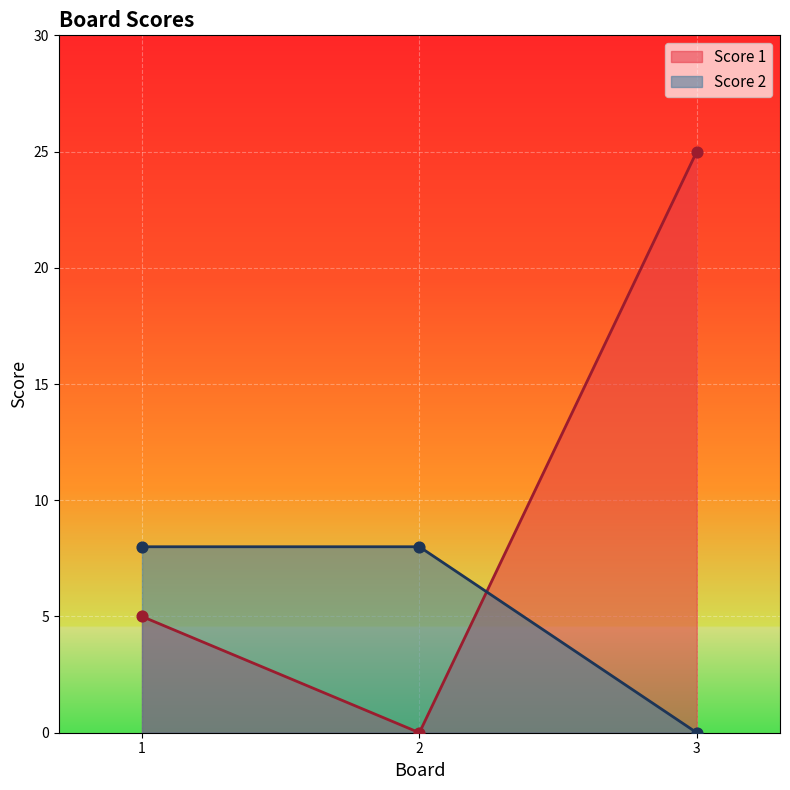

Which series contains the lowest Y value?

Score 1